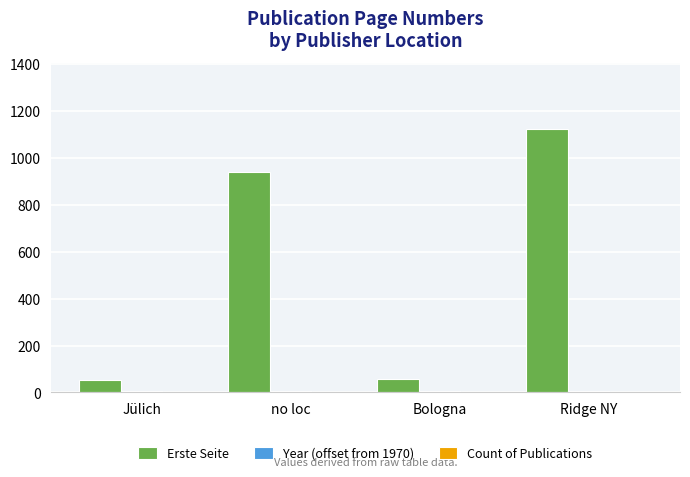

At which category is the sum across all series the highest?

Ridge NY